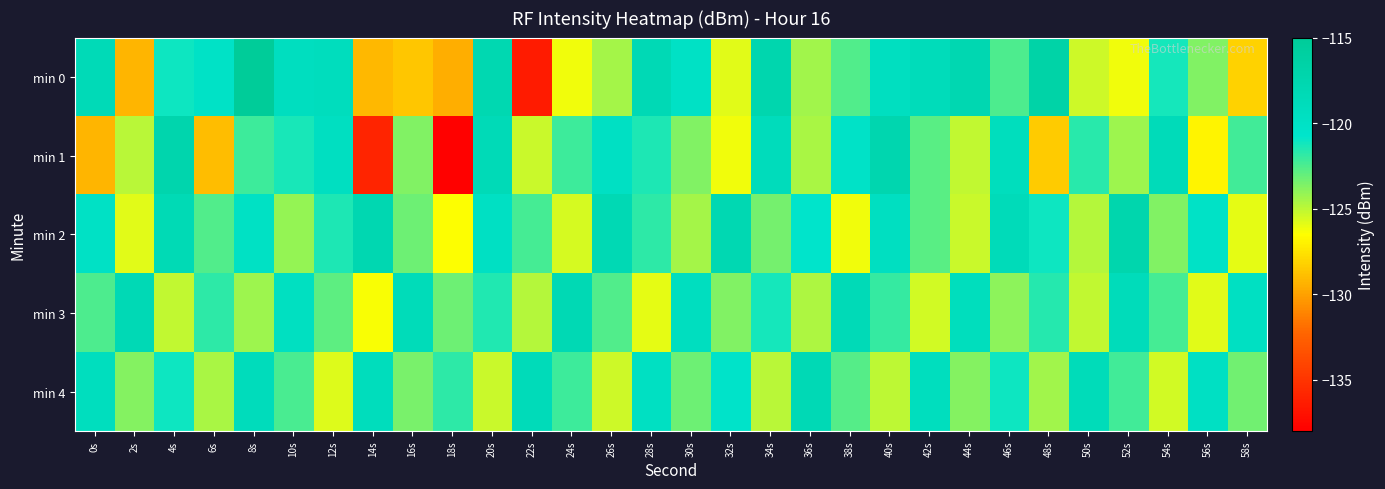

Reading left to right, what are all the values shown in this chart?

min 0: 0s=-118.4	2s=-129.2	4s=-121.1	6s=-120.2	8s=-115.0	10s=-119.4	12s=-119.1	14s=-129.1	16s=-128.6	18s=-129.5	20s=-117.8	22s=-136.4	24s=-126.1	26s=-124.5	28s=-118.2	30s=-120.0	32s=-125.8	34s=-117.5	36s=-124.4	38s=-122.6	40s=-119.5	42s=-118.8	44s=-117.8	46s=-122.5	48s=-116.7	50s=-125.4	52s=-126.2	54s=-121.2	56s=-123.7	58s=-128.2
min 1: 0s=-129.2	2s=-125.0	4s=-117.3	6s=-129.0	8s=-122.1	10s=-121.4	12s=-119.5	14s=-135.9	16s=-123.7	18s=-137.8	20s=-118.5	22s=-125.3	24s=-122.1	26s=-119.8	28s=-121.4	30s=-123.7	32s=-126.2	34s=-118.9	36s=-124.6	38s=-120.3	40s=-117.6	42s=-122.8	44s=-125.1	46s=-119.2	48s=-128.4	50s=-121.7	52s=-124.3	54s=-118.6	56s=-126.9	58s=-122.2
min 2: 0s=-120.1	2s=-125.8	4s=-118.3	6s=-122.6	8s=-119.9	10s=-124.1	12s=-121.4	14s=-117.7	16s=-123.2	18s=-126.5	20s=-119.8	22s=-122.3	24s=-125.6	26s=-118.1	28s=-121.8	30s=-124.5	32s=-117.9	34s=-123.4	36s=-120.7	38s=-126.2	40s=-119.5	42s=-122.8	44s=-125.3	46s=-118.6	48s=-121.1	50s=-124.8	52s=-117.4	54s=-123.7	56s=-120.2	58s=-125.9
min 3: 0s=-122.5	2s=-118.2	4s=-125.1	6s=-121.8	8s=-124.3	10s=-119.6	12s=-122.9	14s=-126.4	16s=-118.7	18s=-123.2	20s=-121.5	22s=-124.8	24s=-118.1	26s=-122.6	28s=-125.9	30s=-119.4	32s=-123.7	34s=-121.2	36s=-124.7	38s=-118.5	40s=-122.0	42s=-125.5	44s=-119.2	46s=-123.9	48s=-121.6	50s=-125.1	52s=-118.8	54s=-122.3	56s=-125.8	58s=-119.7
min 4: 0s=-119.3	2s=-123.8	4s=-121.1	6s=-124.6	8s=-118.9	10s=-122.4	12s=-125.7	14s=-119.0	16s=-123.5	18s=-121.8	20s=-125.3	22s=-118.6	24s=-122.1	26s=-125.4	28s=-119.7	30s=-123.2	32s=-120.5	34s=-124.9	36s=-118.2	38s=-122.7	40s=-125.0	42s=-119.3	44s=-123.8	46s=-121.1	48s=-124.4	50s=-118.7	52s=-122.2	54s=-125.5	56s=-119.8	58s=-123.3